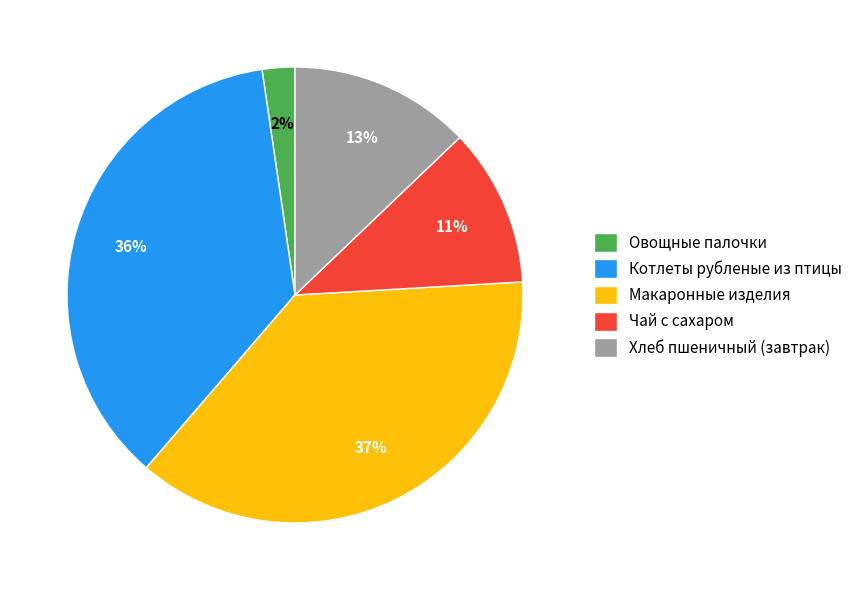

Which slice is the smallest?

Овощные палочки